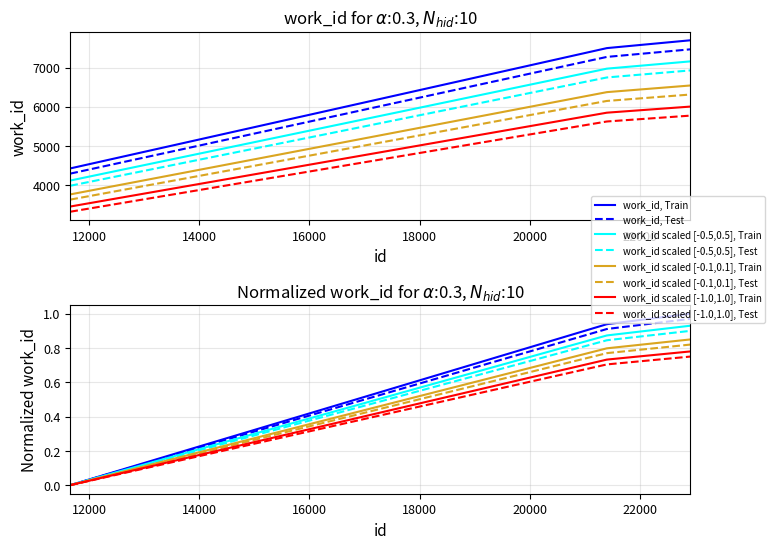

How many data points are less than 7274?

1